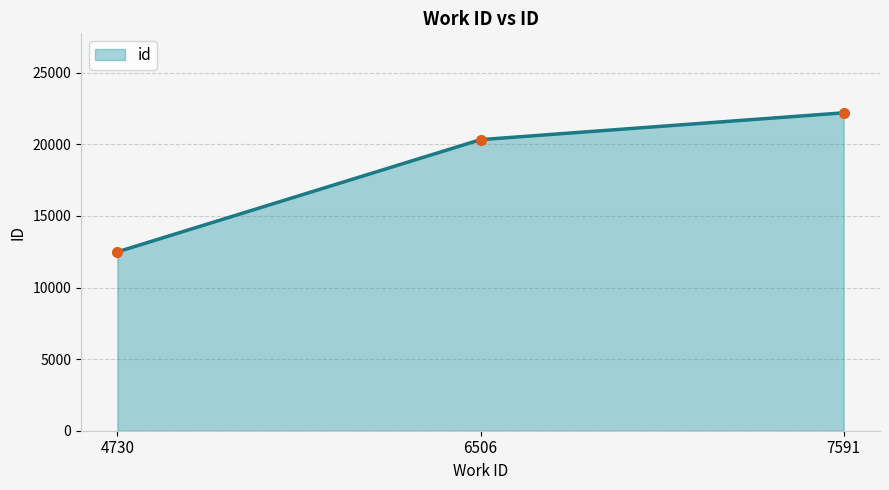

The chart shows a value of 9505 at 6506. True or false?

False